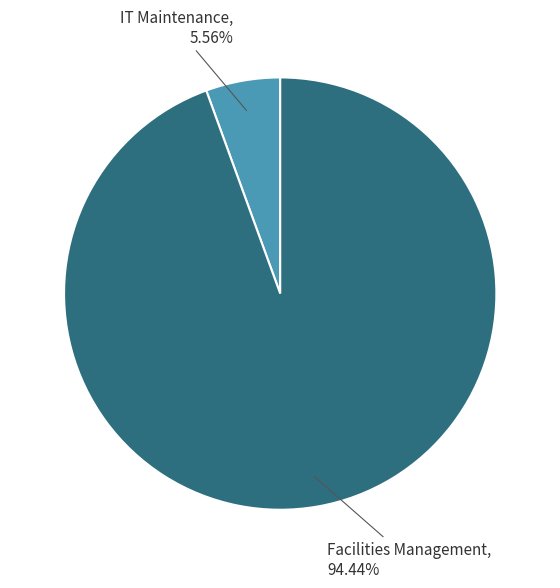

Rank the categories by value from highest to lowest.

Facilities Management, IT Maintenance